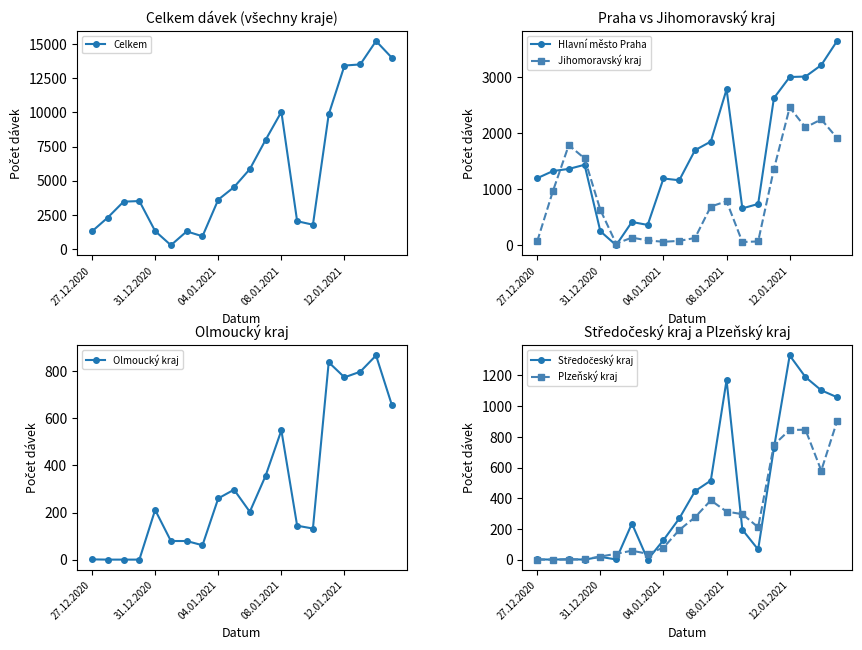

The value of Celkem at 27.12.2020 is 2030. True or false?

False